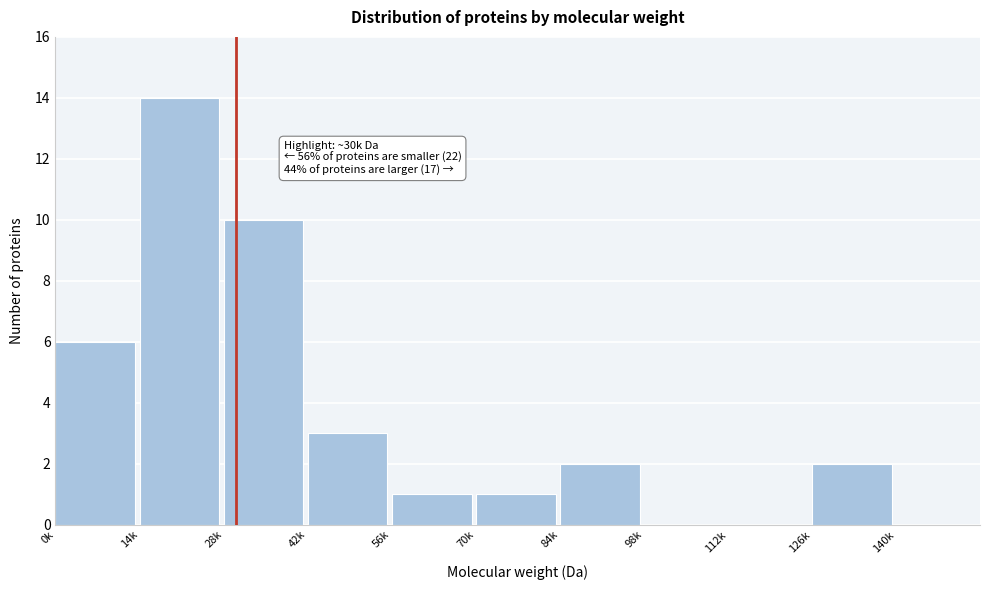

Reading left to right, transcribe all the data shown in this chart.

0k=6	14k=14	28k=10	42k=3	56k=1	70k=1	84k=2	98k=0	112k=0	126k=2	140k=0